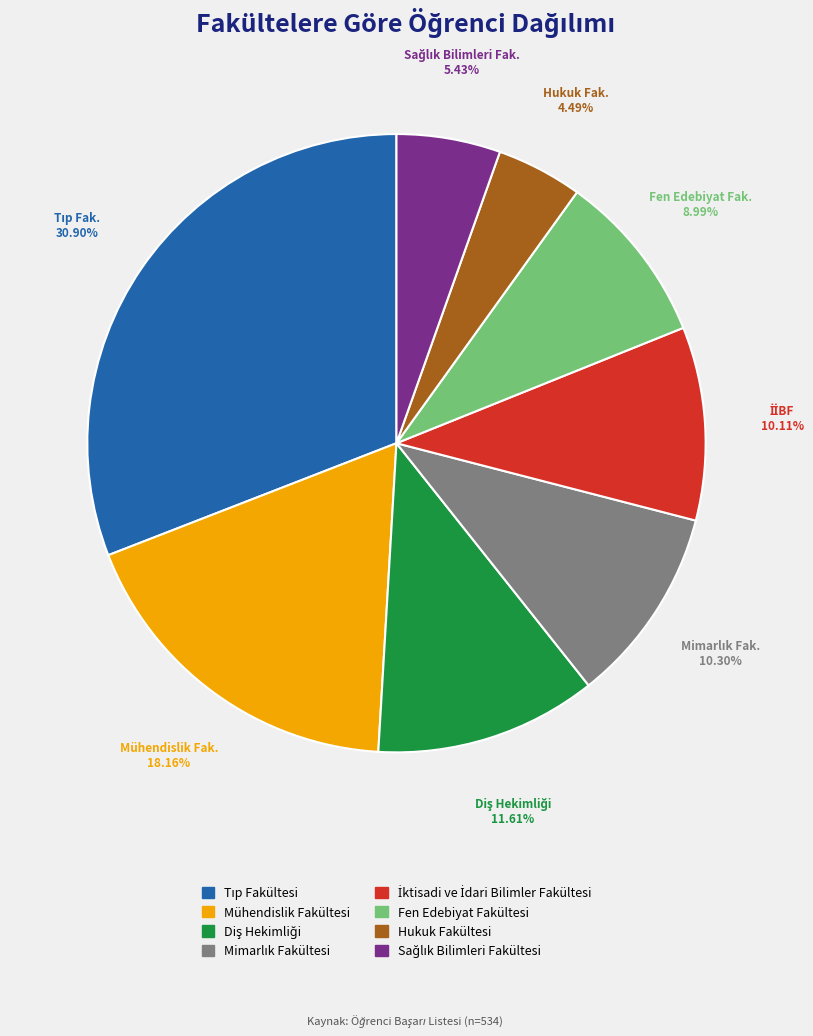

Which has a higher value, Fen Edebiyat Fakültesi or Mühendislik Fakültesi?

Mühendislik Fakültesi